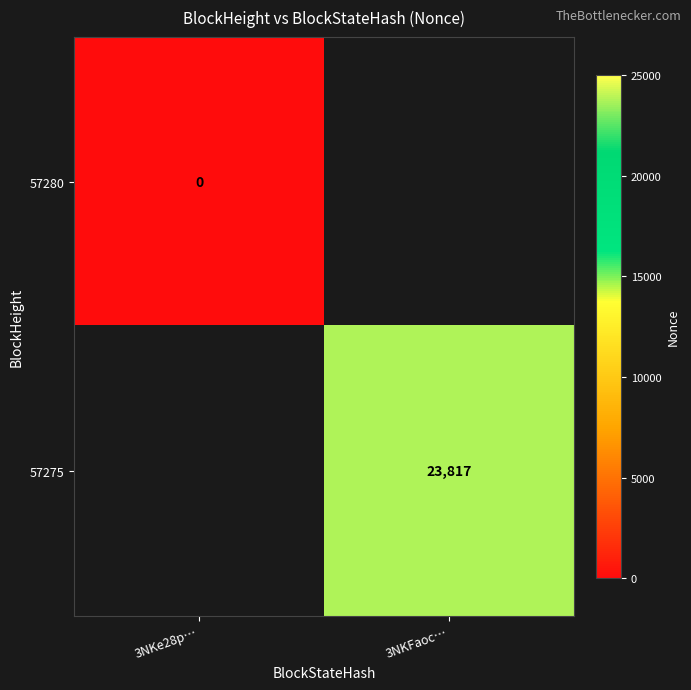

At how many categories does at least one series exceed 12569?

1